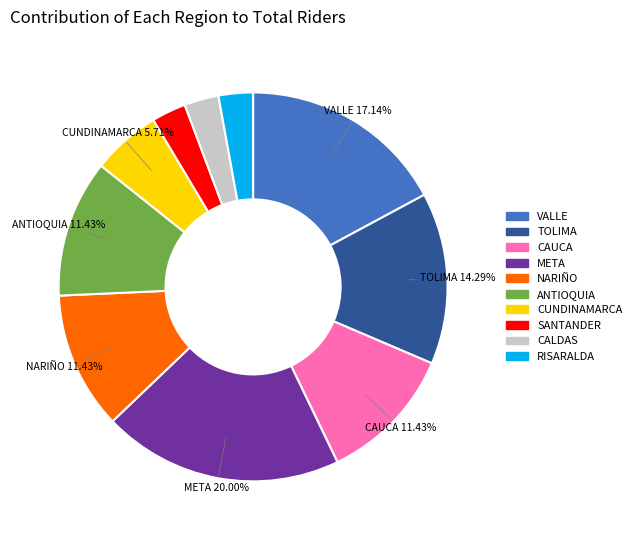

What percentage is the CALDAS slice, to the nearest percent?

3%